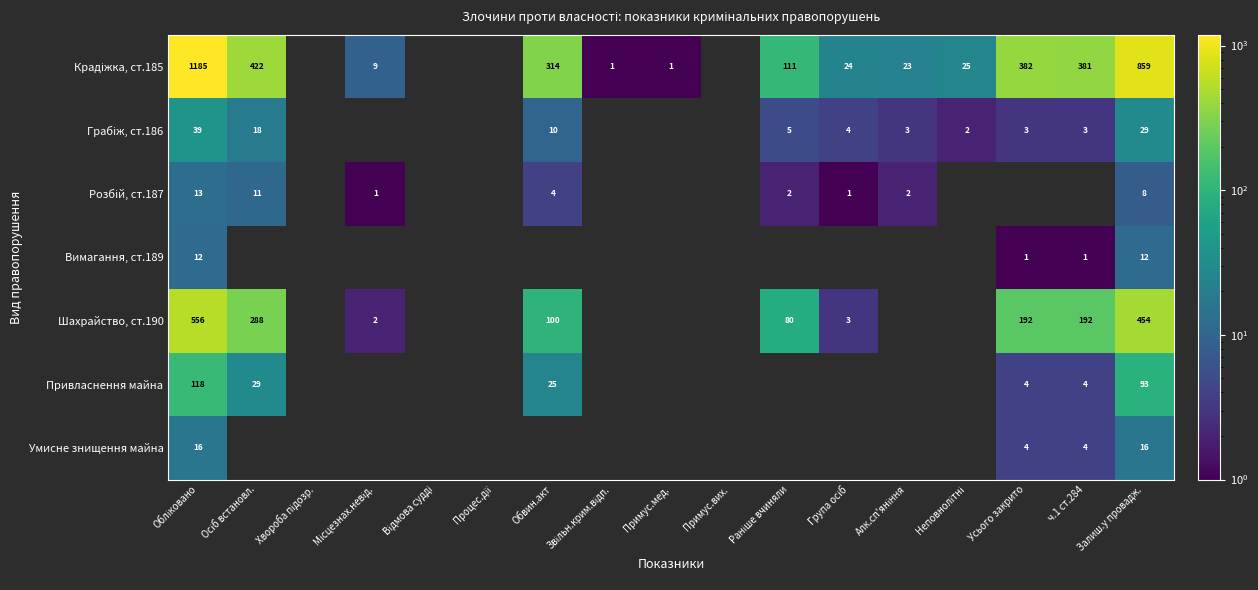

The Привласнення майна series shows 4 at ч.1 ст.284. True or false?

True